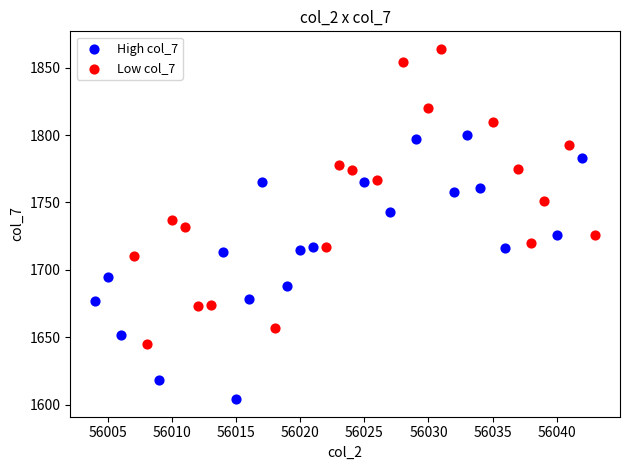

Which series contains the highest Y value?

Low col_7